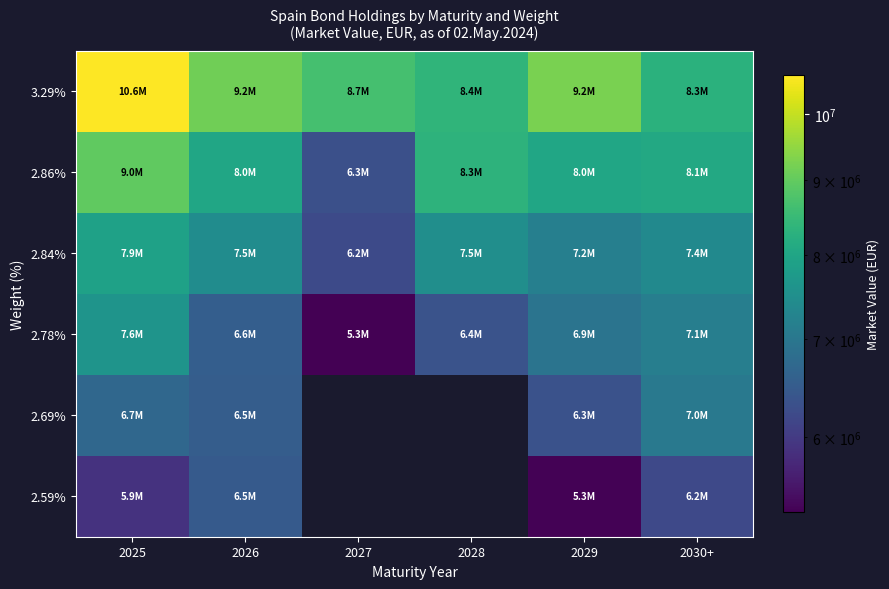

At how many categories does at least one series exceed 7640207?

6